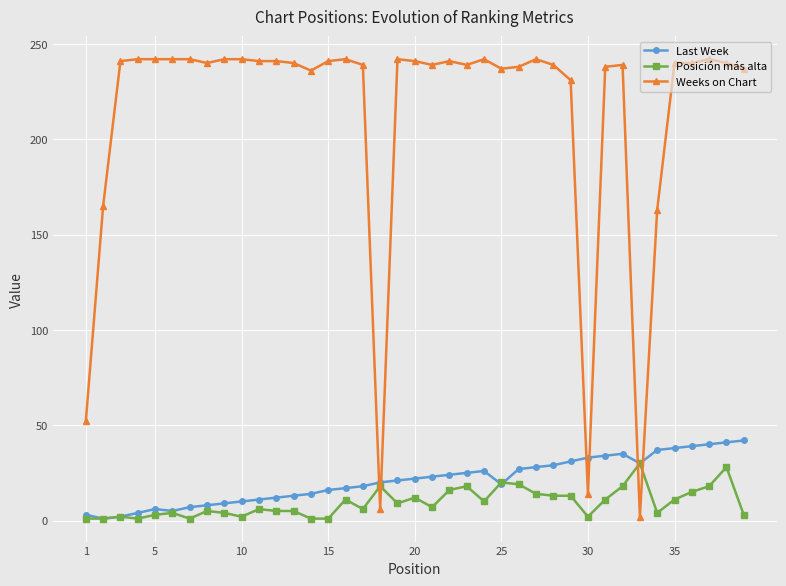

Which series ends up on top after the final intersection of Weeks on Chart and Posición más alta?

Weeks on Chart